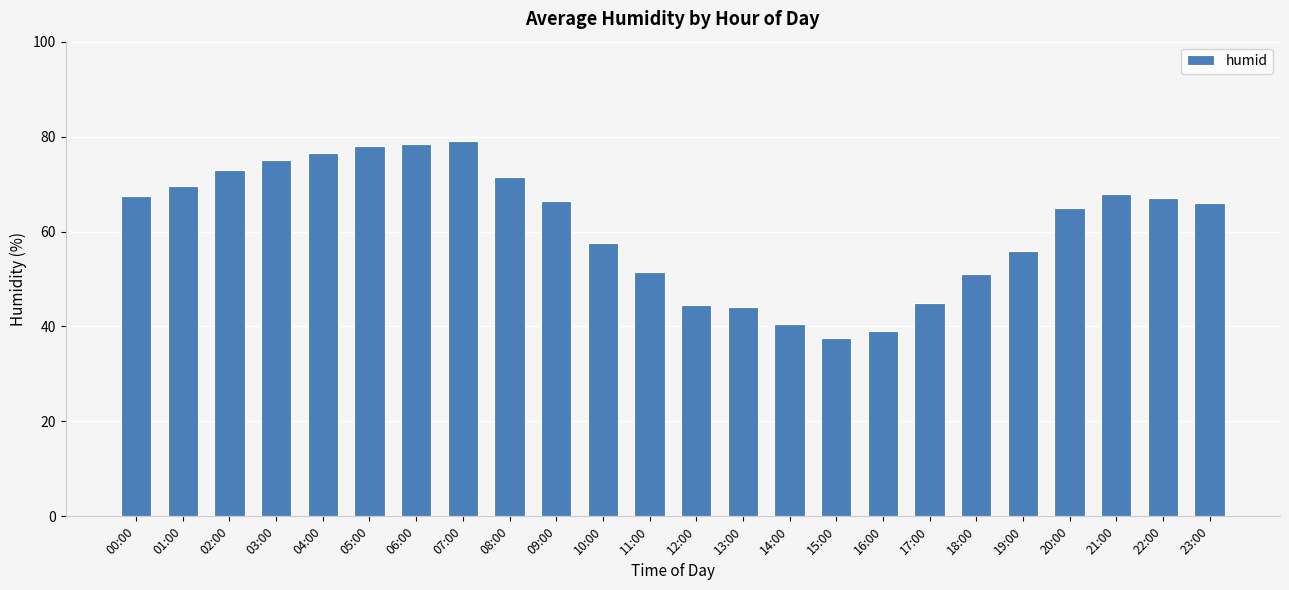

What is the difference between the values at 23:00 and 16:00?

27.0